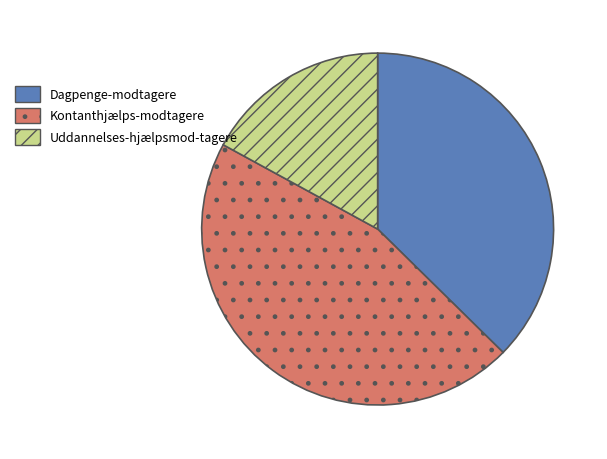

What is the ratio of the value at Kontanthjælps-modtagere to the value at Uddannelses-hjælpsmod-tagere?

2.7